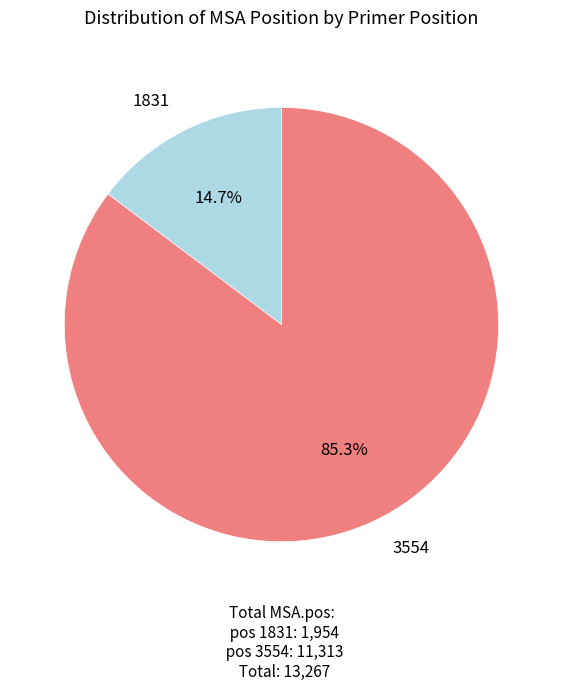

How many segments does this pie chart have?

2